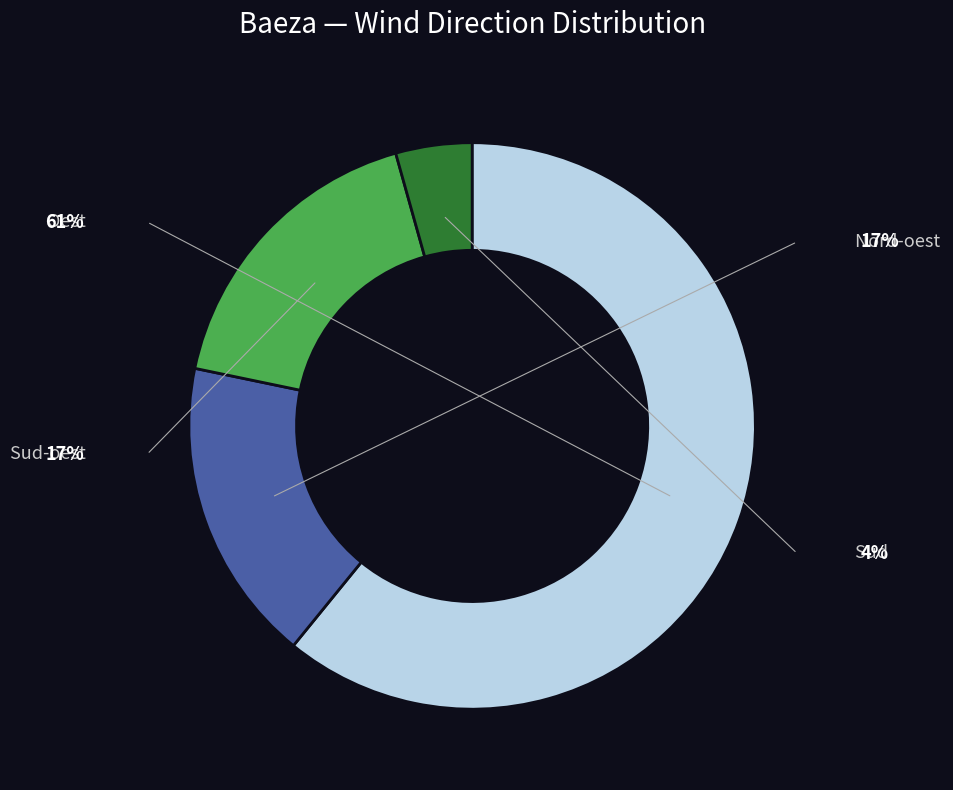

Is there any slice that represents more than half of the pie?

Yes